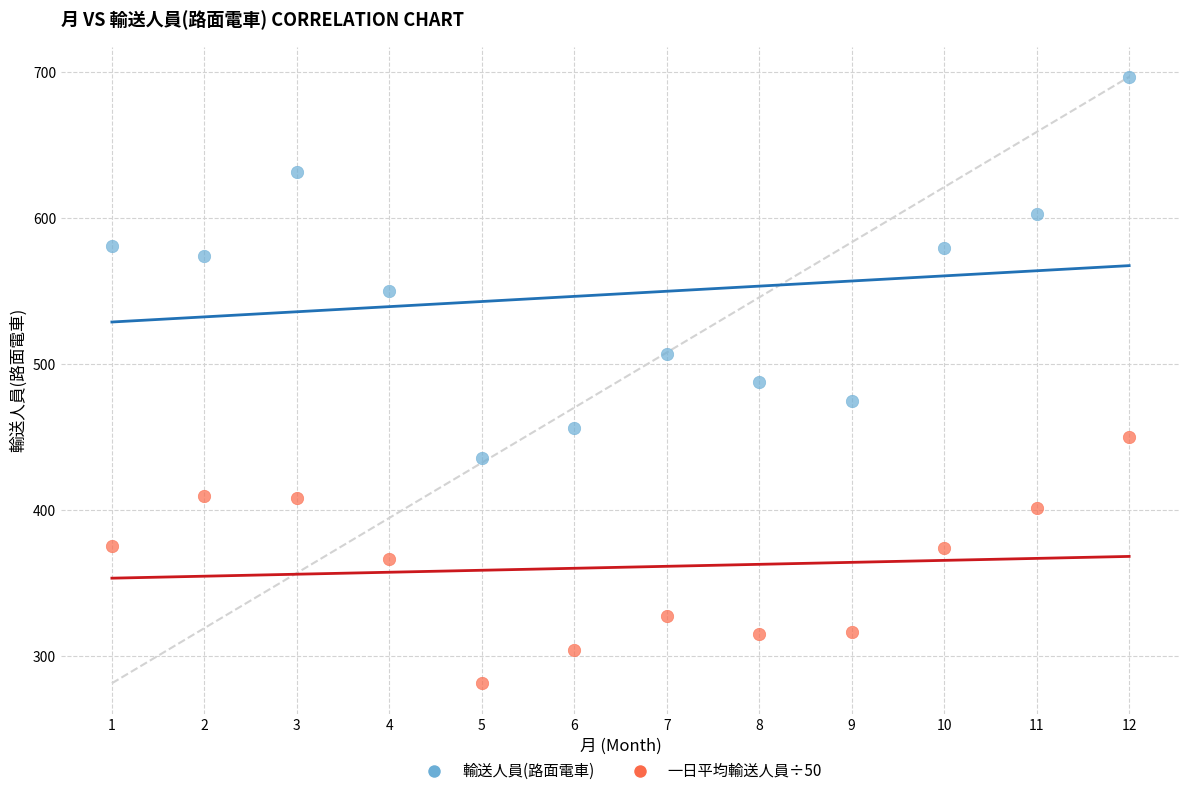

Across all data points, what is the range of Y values (max minus min)?

415.8